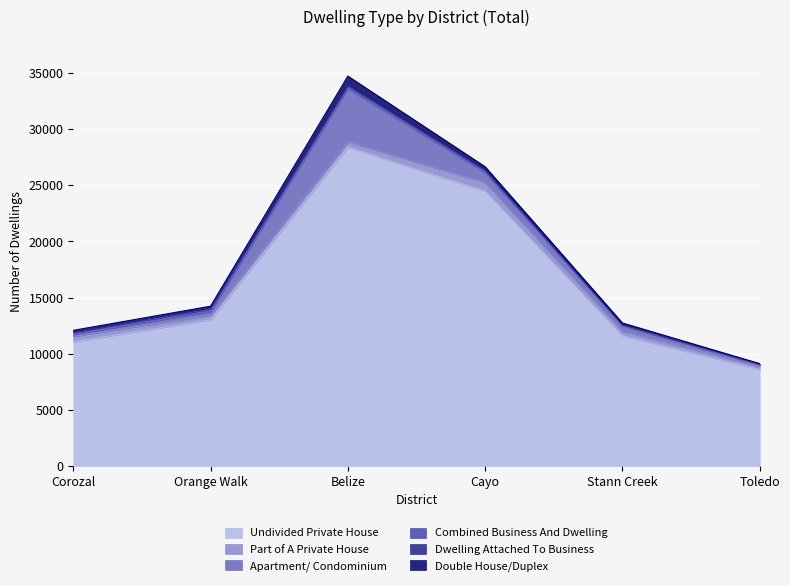

At which label is Combined Business And Dwelling closest to 167?

Corozal